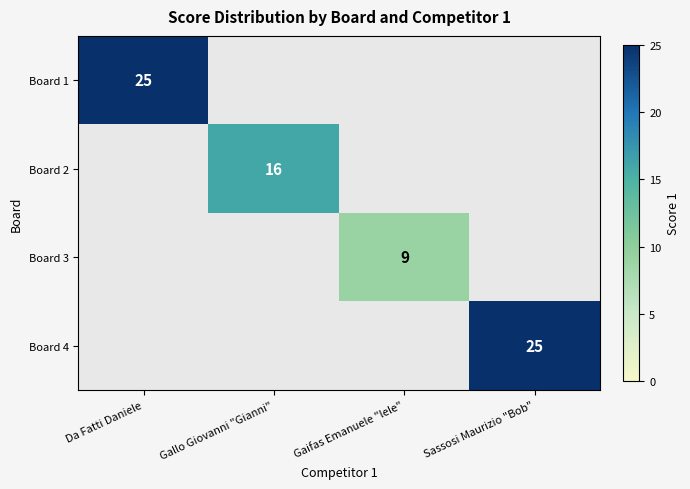

Is the value of Board 1 at Gallo Giovanni "Gianni" greater than the value of Board 4 at Gaifas Emanuele "lele"?

No